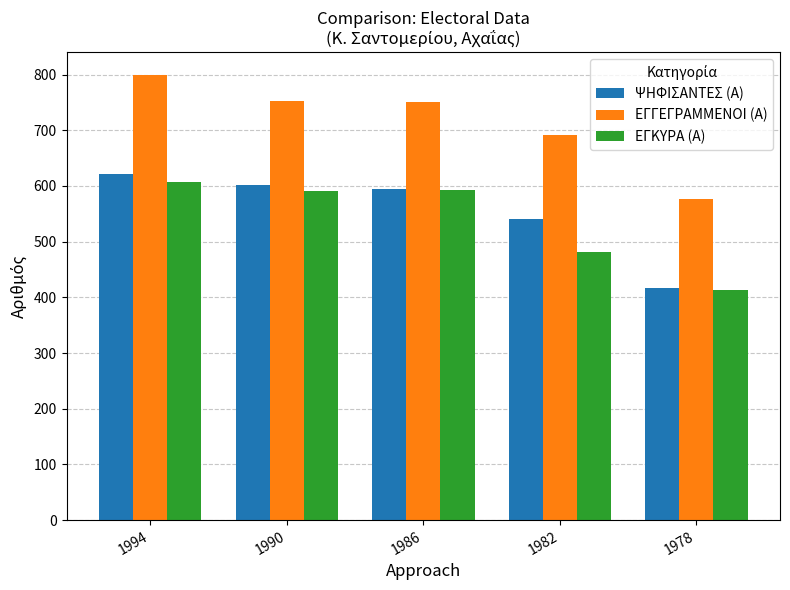

What are all the series names shown in the legend?

ΨΗΦΙΣΑΝΤΕΣ (Α), ΕΓΓΕΓΡΑΜΜΕΝΟΙ (Α), ΕΓΚΥΡΑ (Α)